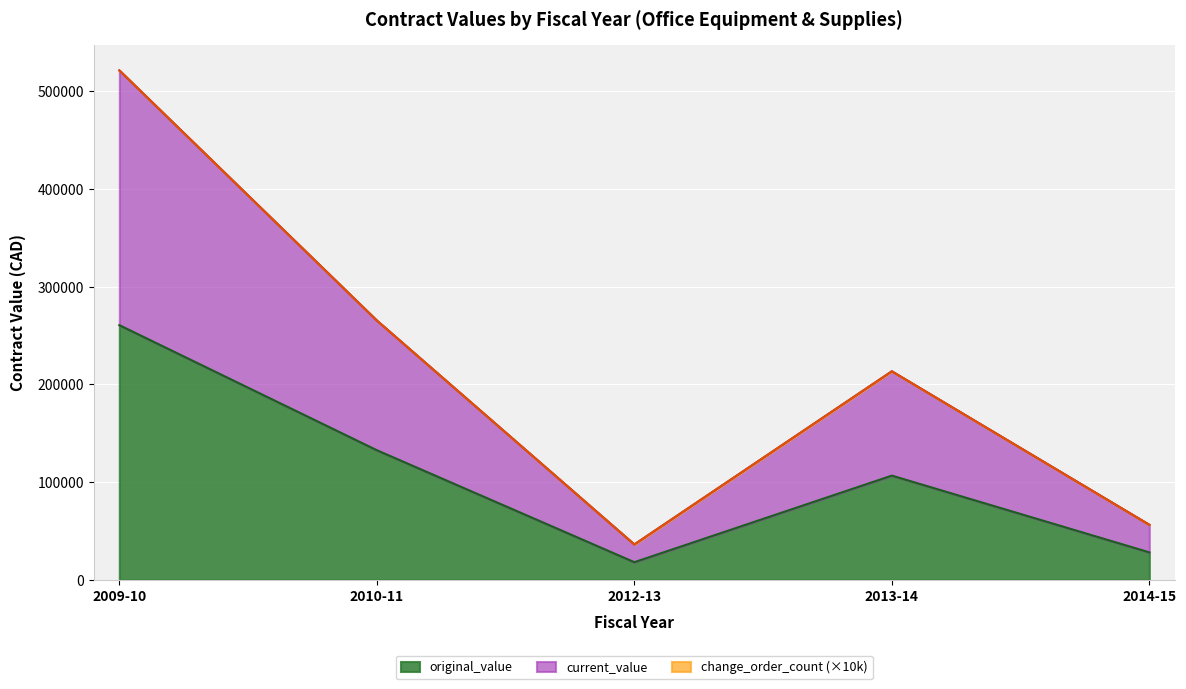

How many lines are shown in the chart?

3